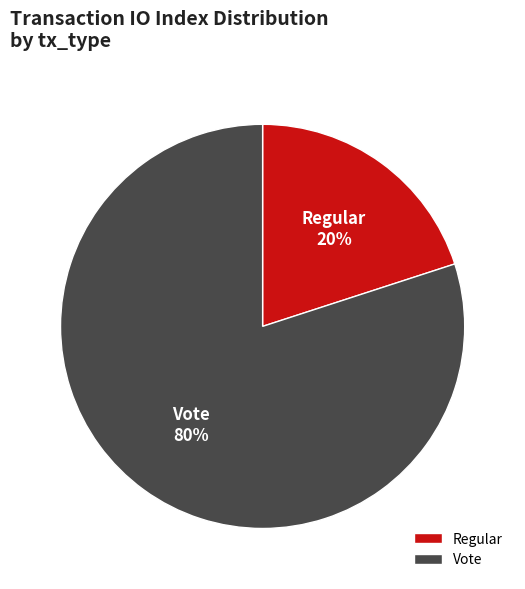

Which has a higher value, Vote or Regular?

Vote